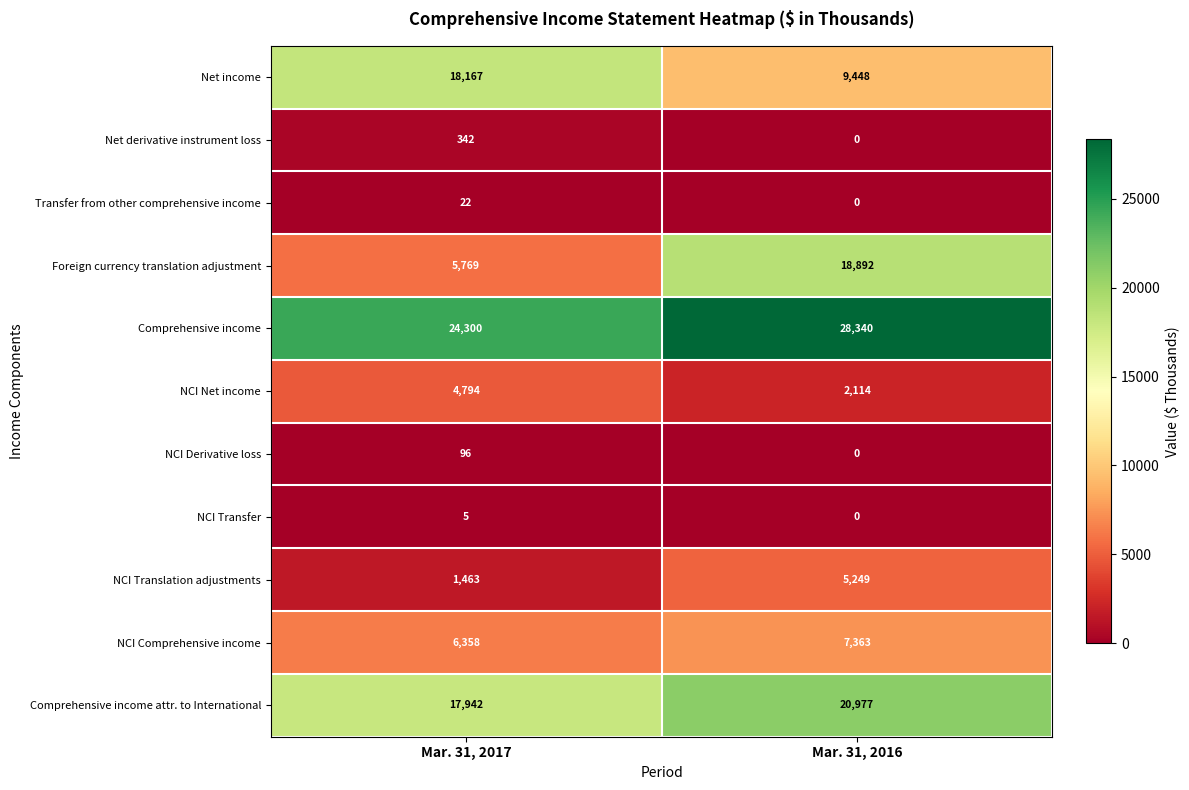

Reading left to right, list all the values displayed in this chart.

Net income: 18167	9448
Net derivative instrument loss: 342	0
Transfer from other comprehensive income: 22	0
Foreign currency translation adjustment: 5769	18892
Comprehensive income: 24300	28340
NCI Net income: 4794	2114
NCI Derivative loss: 96	0
NCI Transfer: 5	0
NCI Translation adjustments: 1463	5249
NCI Comprehensive income: 6358	7363
Comprehensive income attr. to International: 17942	20977